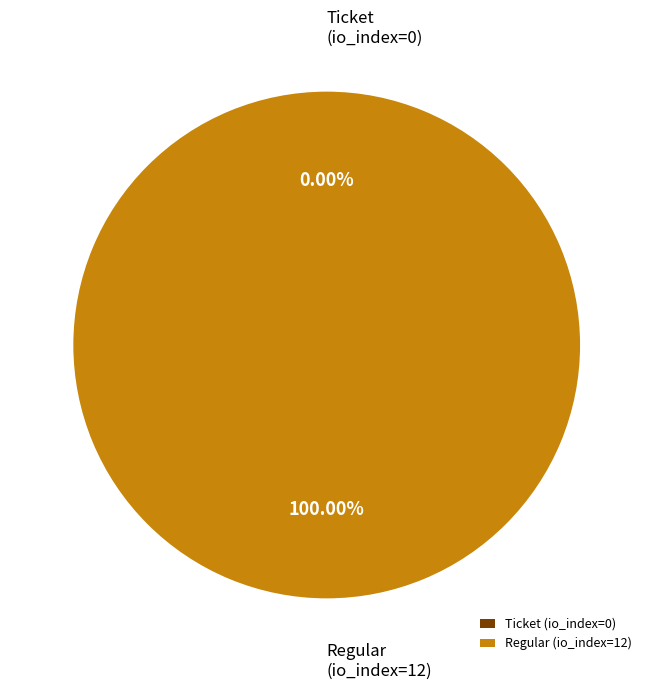

Is Regular (io_index=12) the majority of the pie?

Yes